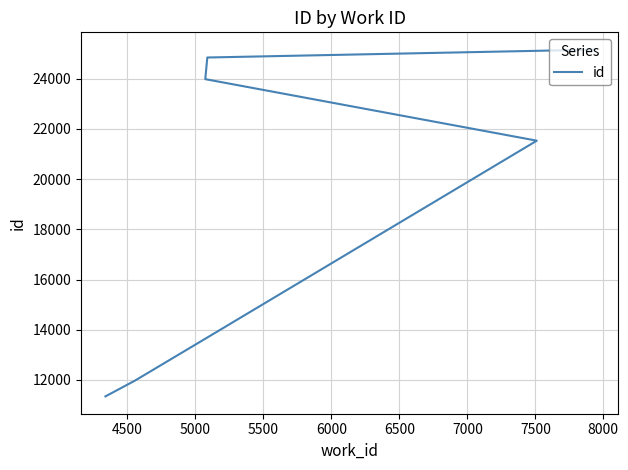

What is the change in value from 6500 to 7500?

+2454